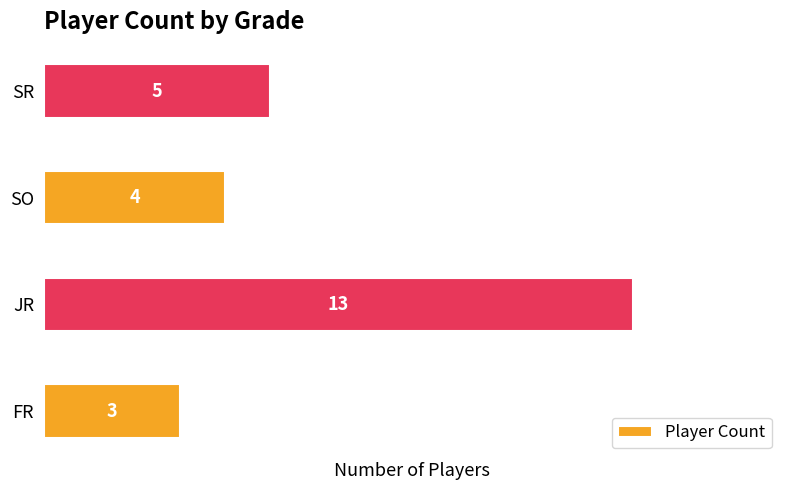

List the labels in order of value, smallest first.

FR, SO, SR, JR